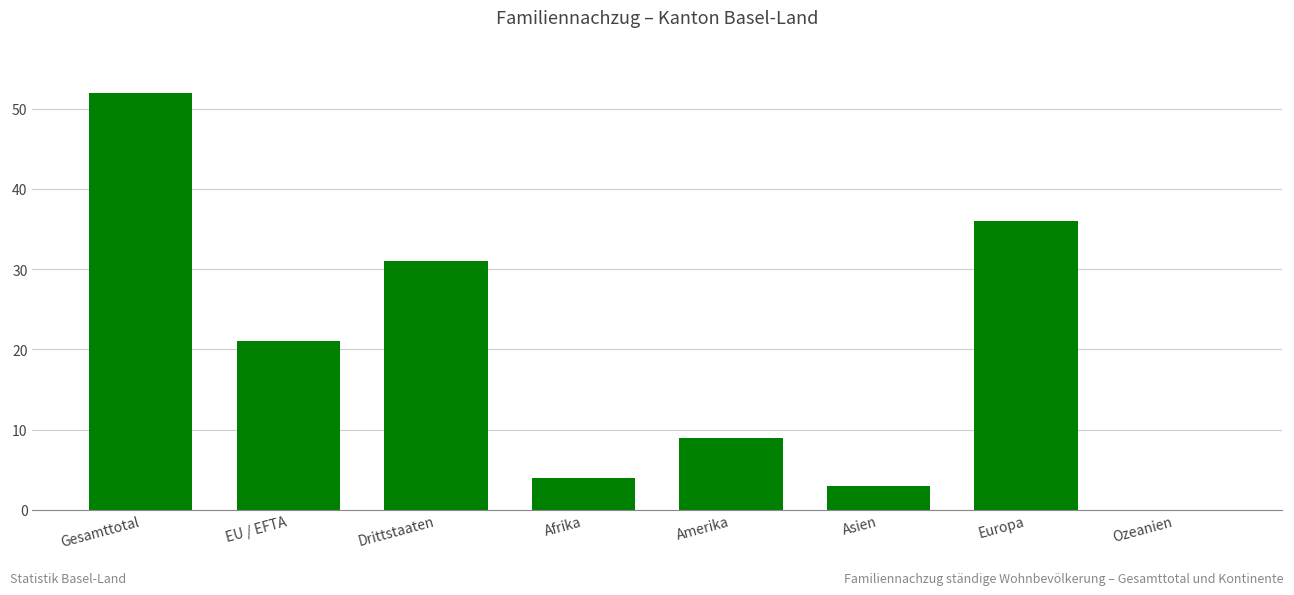

Which has a higher value, EU / EFTA or Europa?

Europa